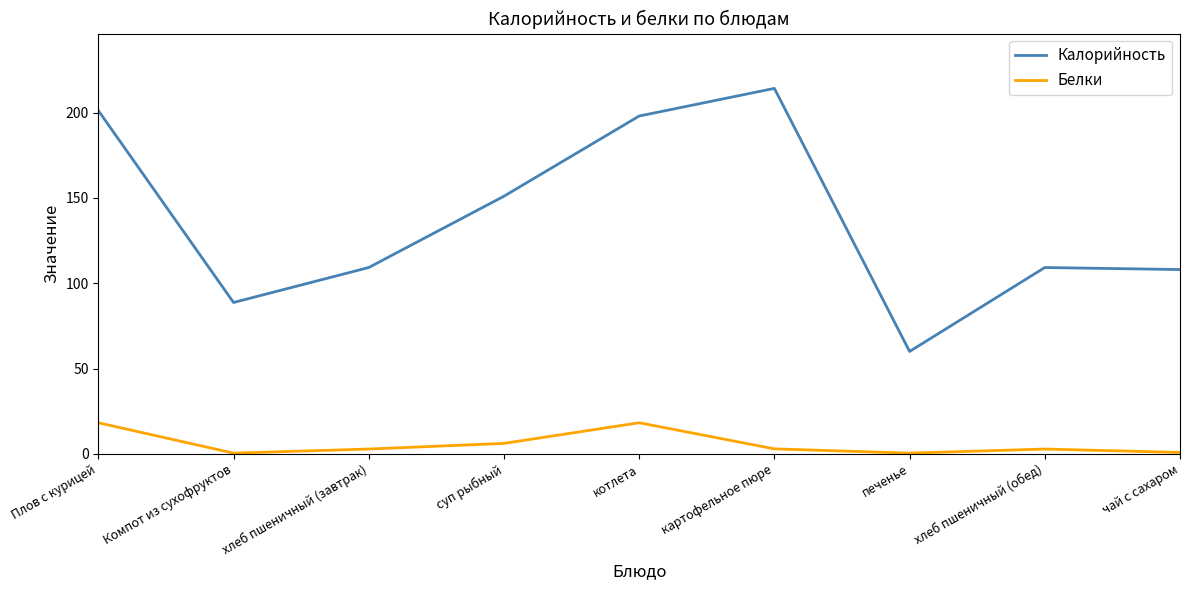

What is the difference between the Калорийность values at чай с сахаром and картофельное пюре?

106.2